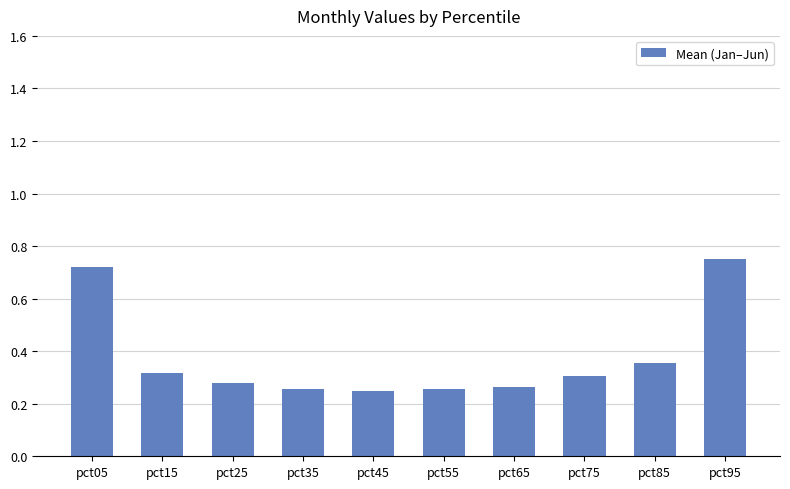

Which category has the highest value across all series?

pct95